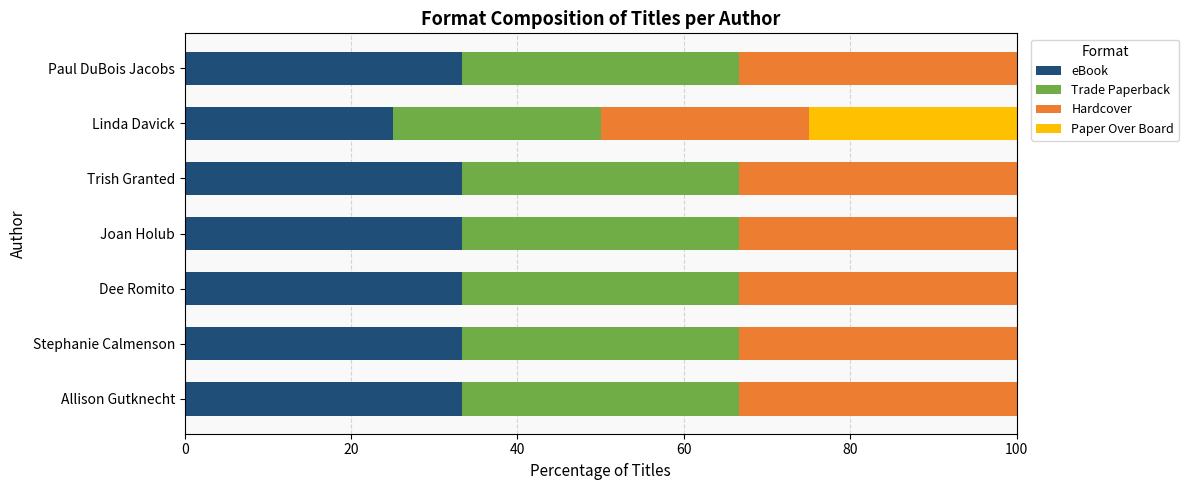

What is the total value across all series at Joan Holub?

100.0